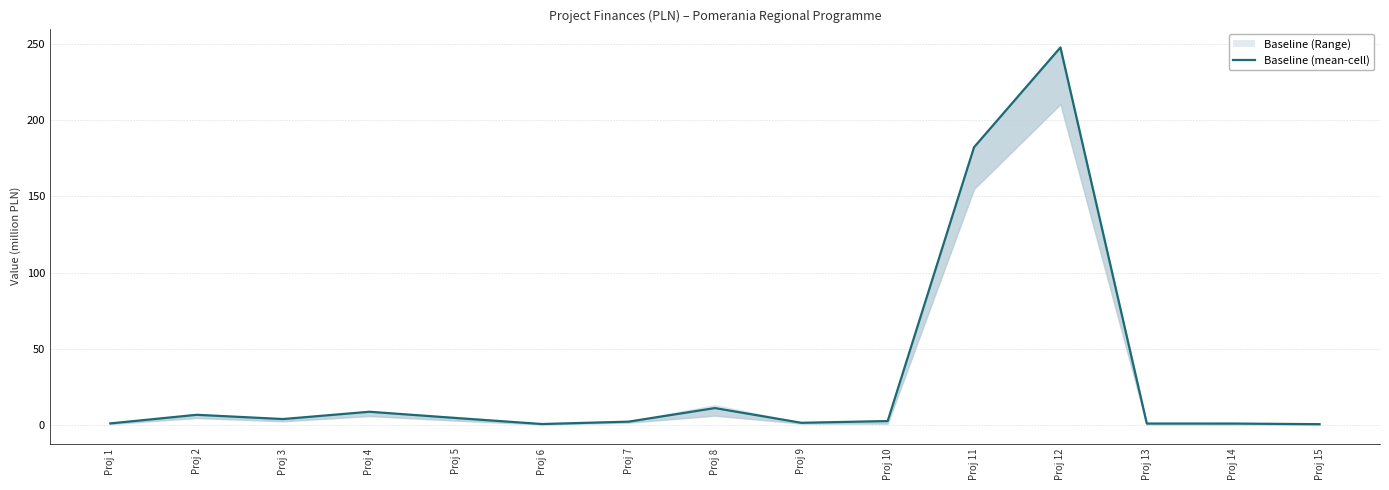

How many points are higher than both their immediate neighbors (excluding endpoints)?

4